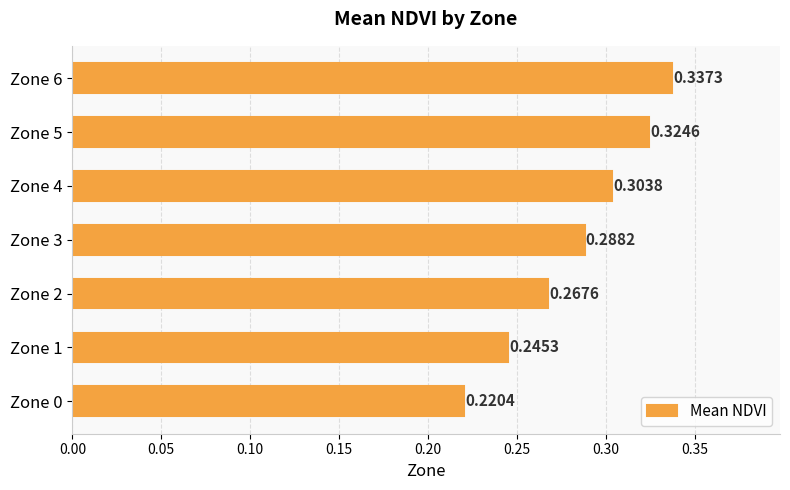

Does the chart contain any negative values?

No